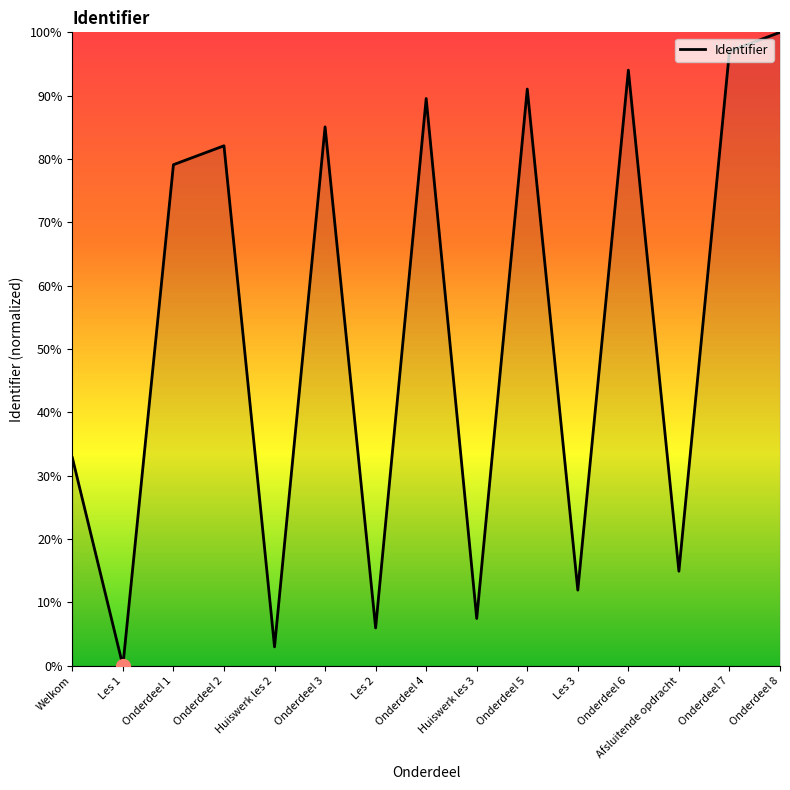

Reading left to right, transcribe all the data shown in this chart.

Welkom=32.8	Les 1=0.0	Onderdeel 1=79.1	Onderdeel 2=82.1	Huiswerk les 2=3.0	Onderdeel 3=85.1	Les 2=6.0	Onderdeel 4=89.6	Huiswerk les 3=7.5	Onderdeel 5=91.0	Les 3=11.9	Onderdeel 6=94.0	Afsluitende opdracht=14.9	Onderdeel 7=97.0	Onderdeel 8=100.0